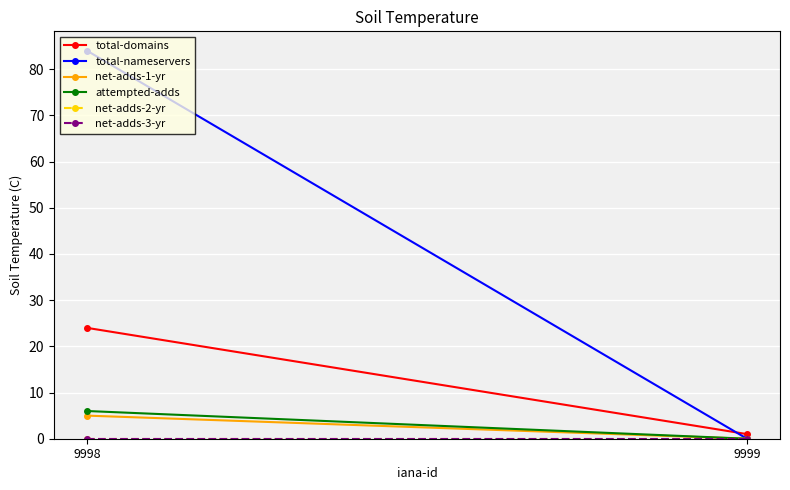

The attempted-adds series shows -2 at 9999. True or false?

False